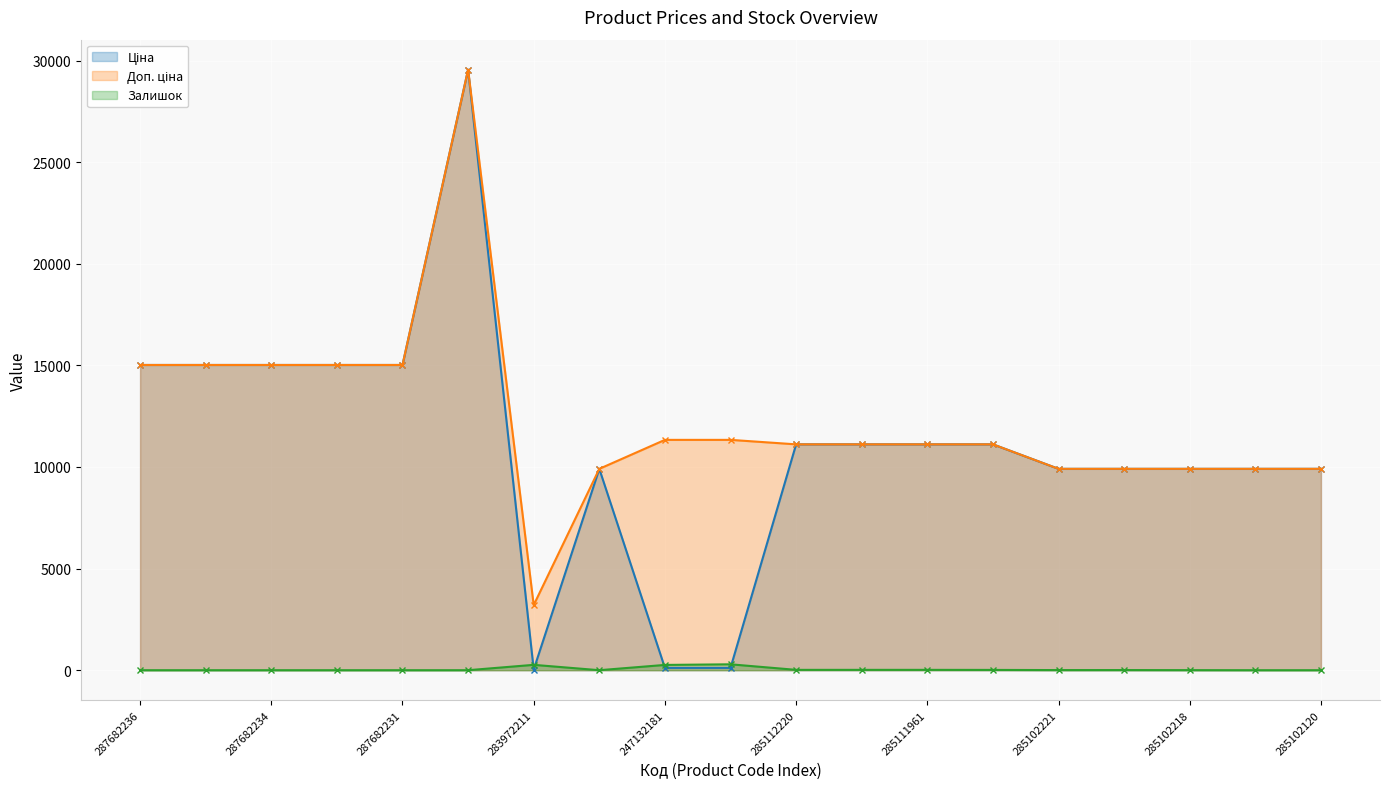

What position from the right is 285102219?

4